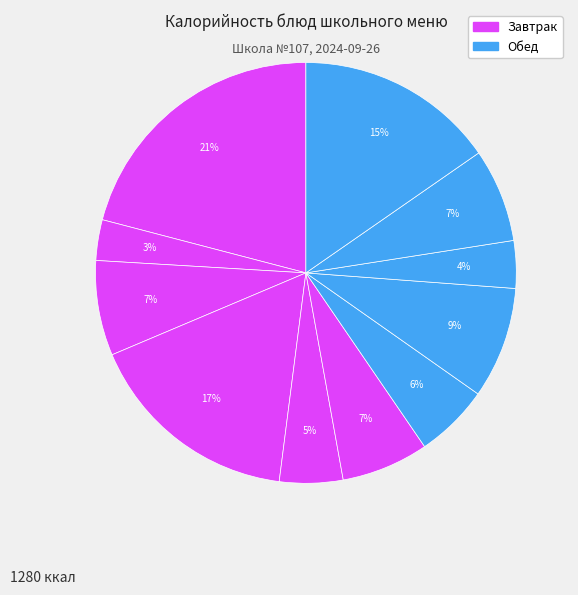

How many segments does this pie chart have?

11